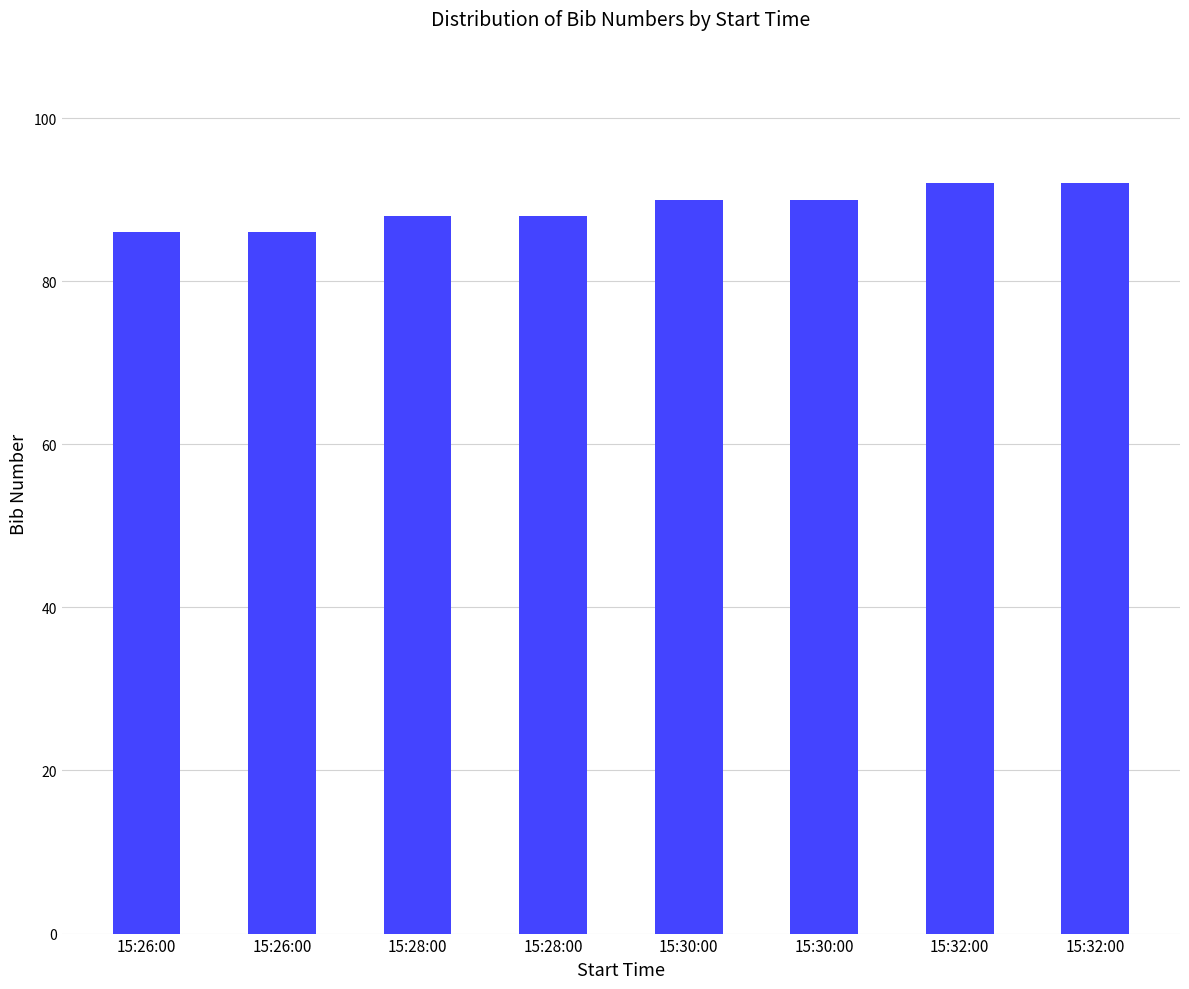

Rank the categories by value from lowest to highest.

15:26:00, 15:26:00, 15:28:00, 15:28:00, 15:30:00, 15:30:00, 15:32:00, 15:32:00